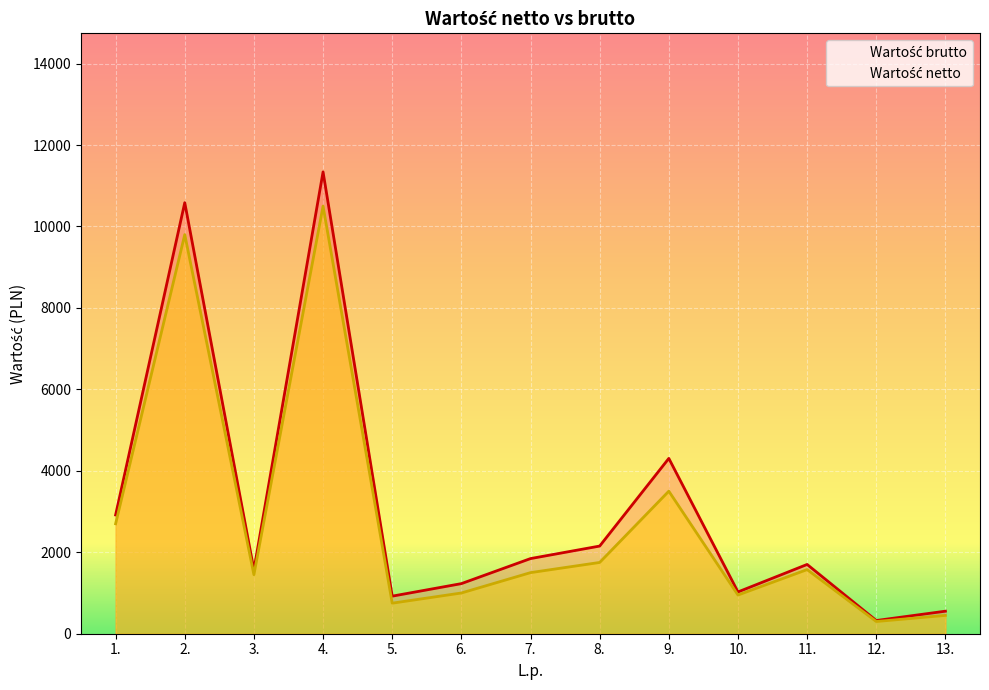

True or false: Wartość netto has more than 1 interior local peaks.

True